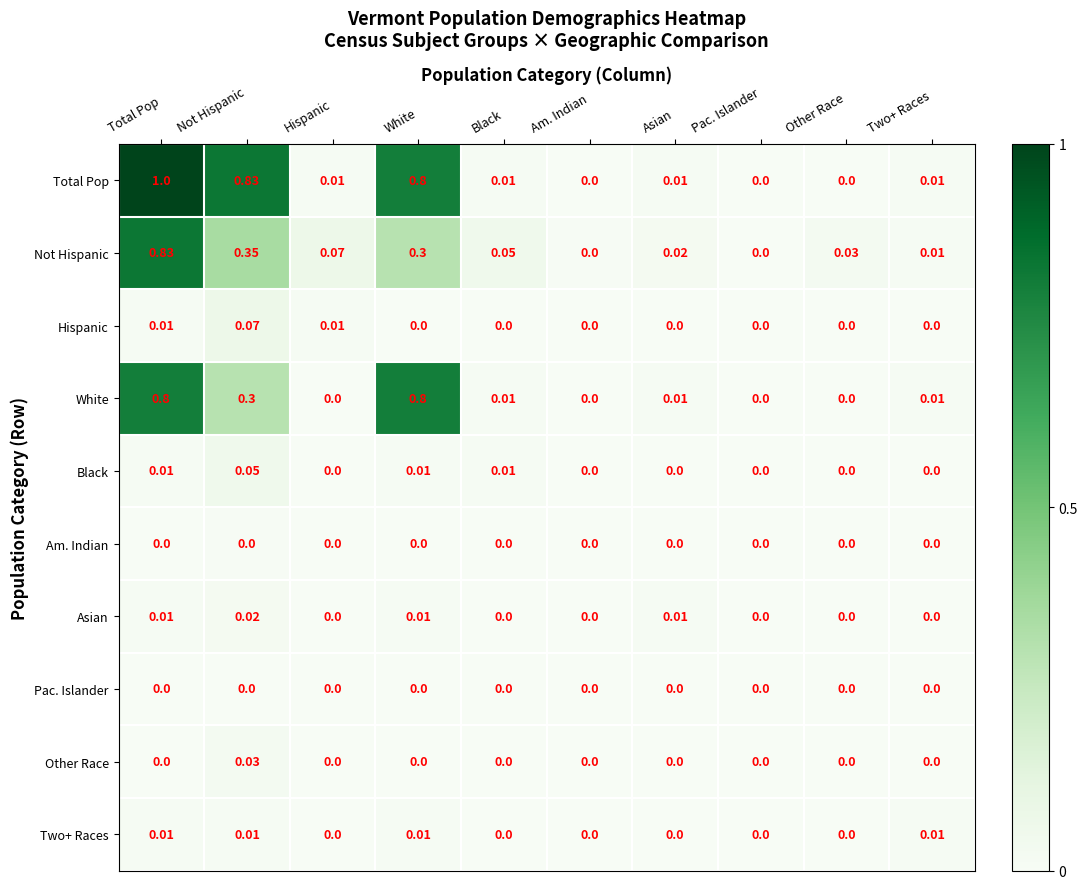

How many categories are shown in the chart?

10